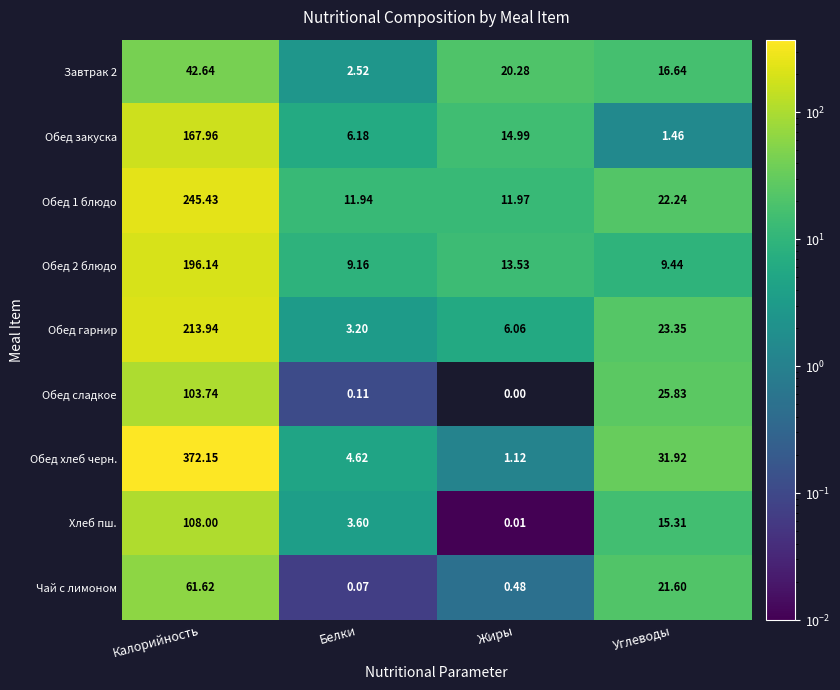

Where is Обед закуска nearest to the value 84?

Жиры